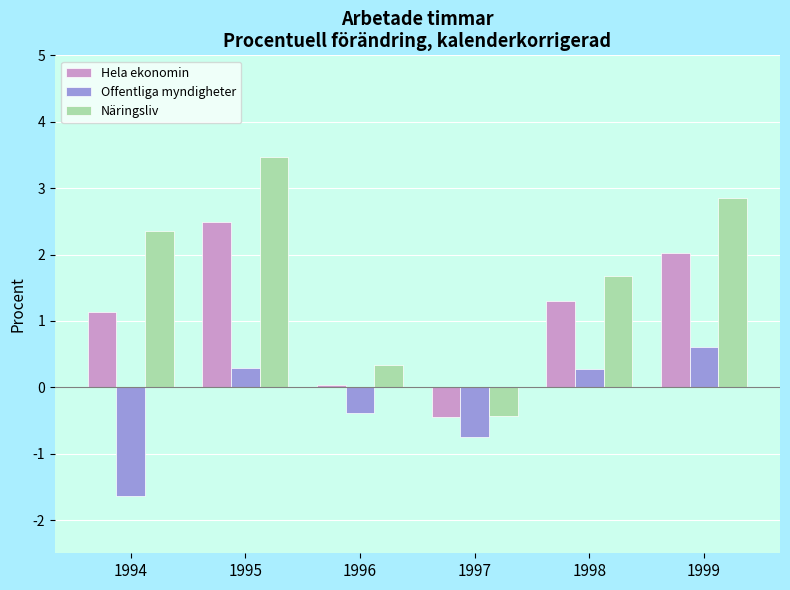

Which series has the largest total across all categories?

Näringsliv